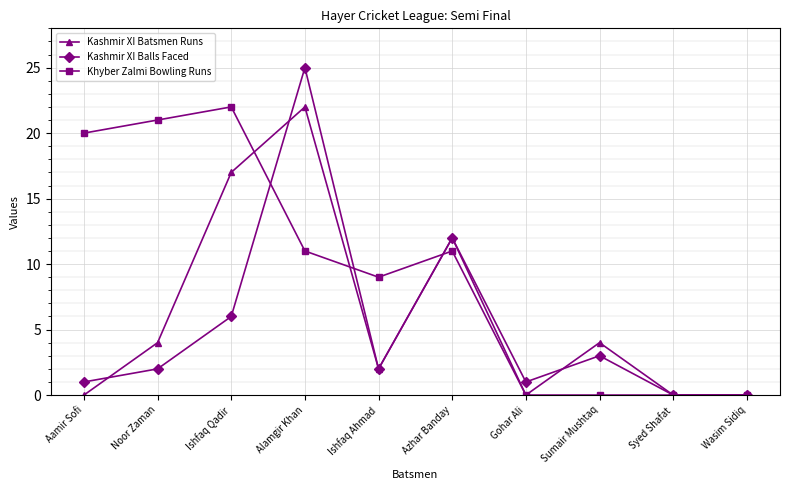

True or false: Khyber Zalmi Bowling Runs has more than 1 points higher than both neighbors.

True